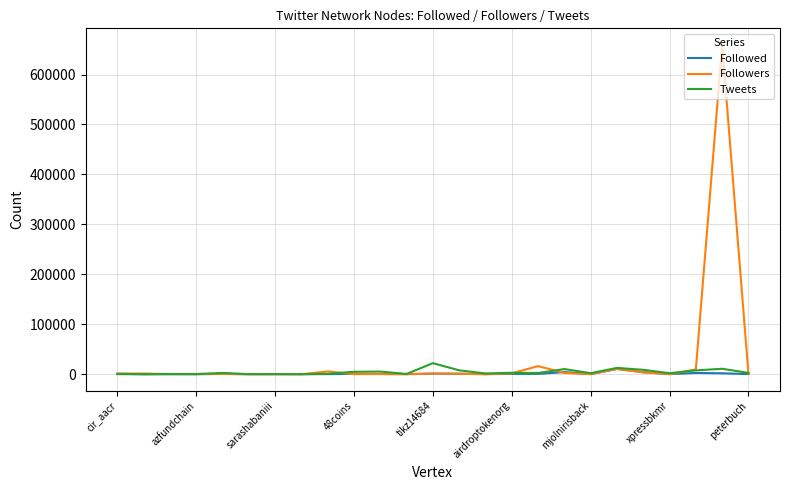

What is the highest value of the Tweets series?

22228